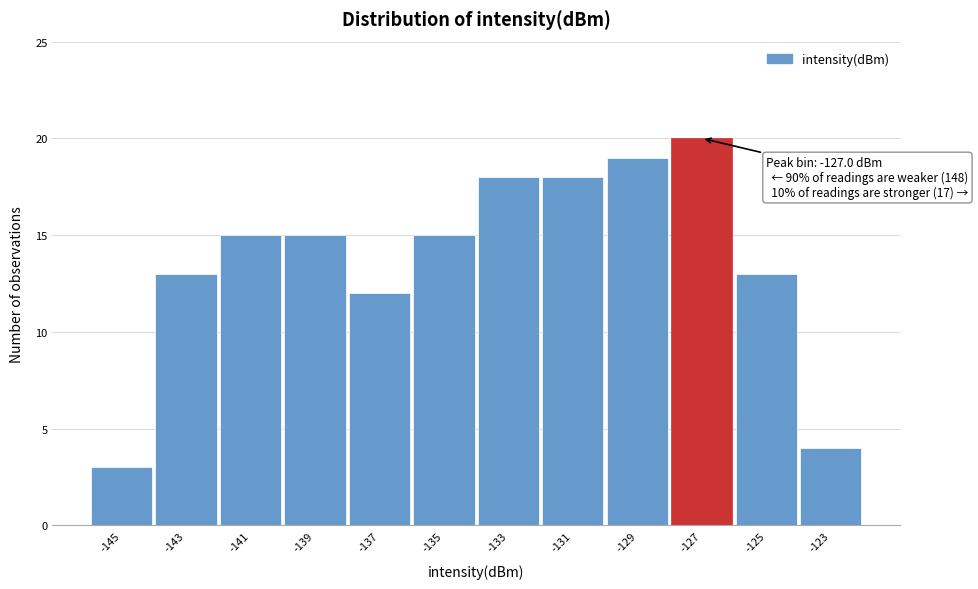

Which range on the x-axis has the tallest bar?

-128 to -126